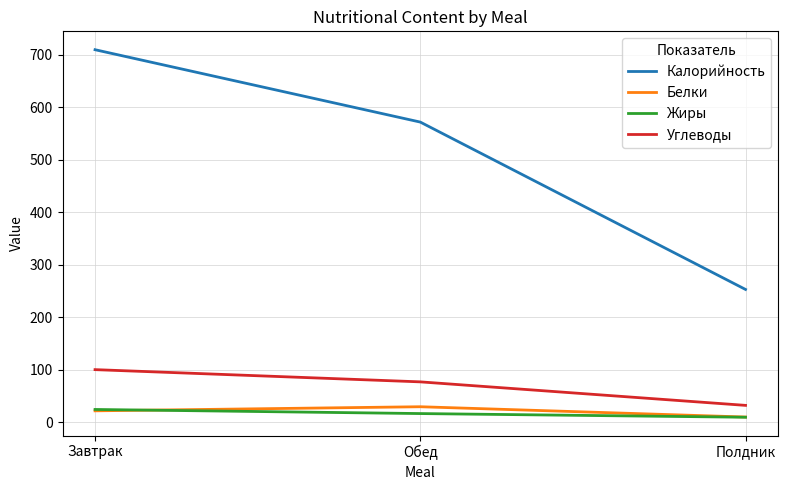

Rank the categories by Калорийность value from highest to lowest.

Завтрак, Обед, Полдник